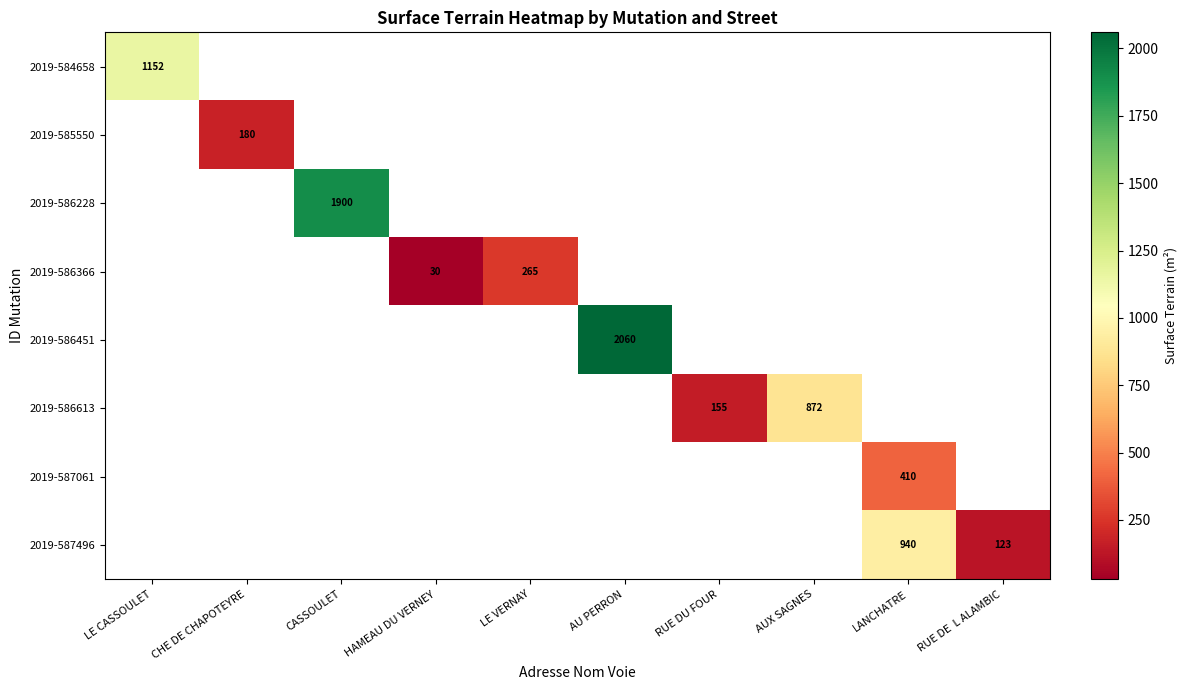

How many distinct data groups are displayed?

8